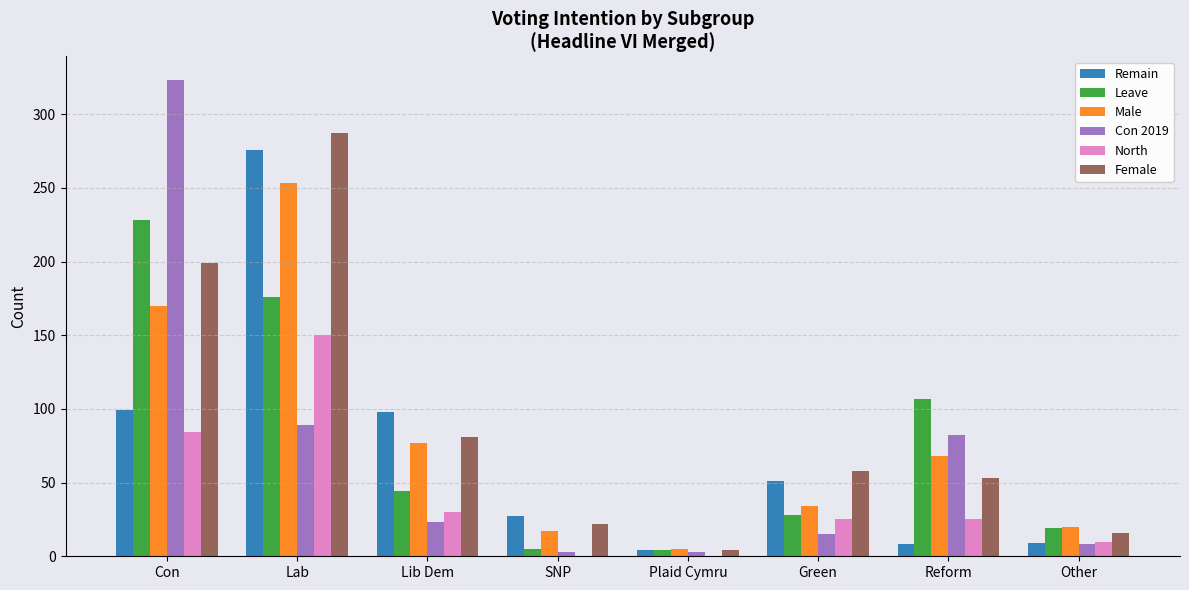

What is the total value across all series at Other?

82